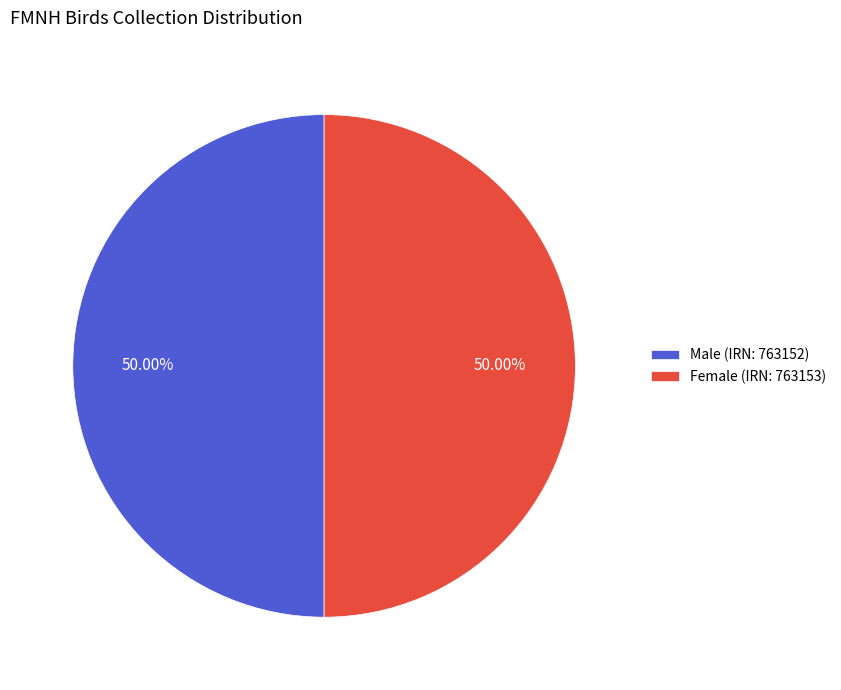

Combined, do Male (IRN: 763152) and Female (IRN: 763153) account for over 50%?

Yes